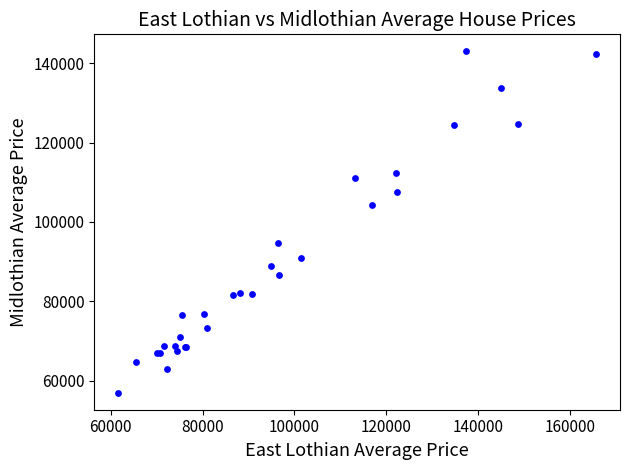

What Y value in the scatter plot is closest to 99962?

104289.8